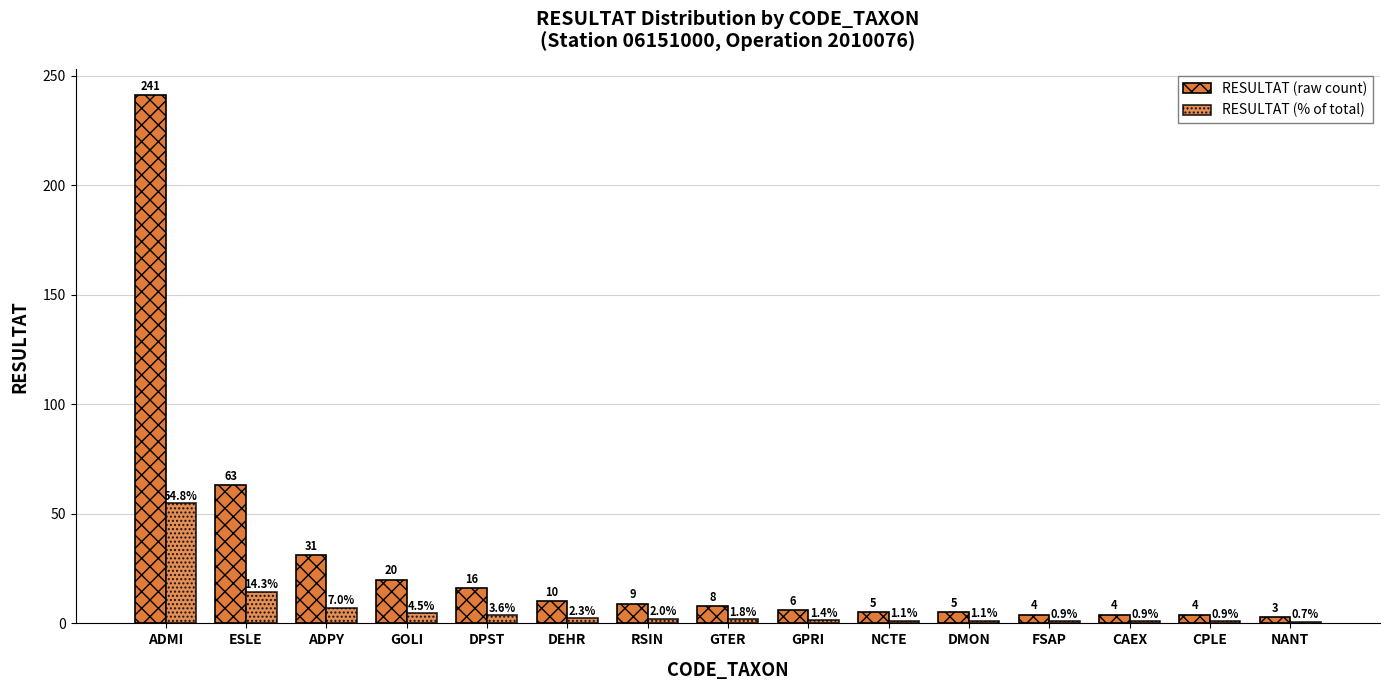

What is the maximum value shown in the chart?

241.0